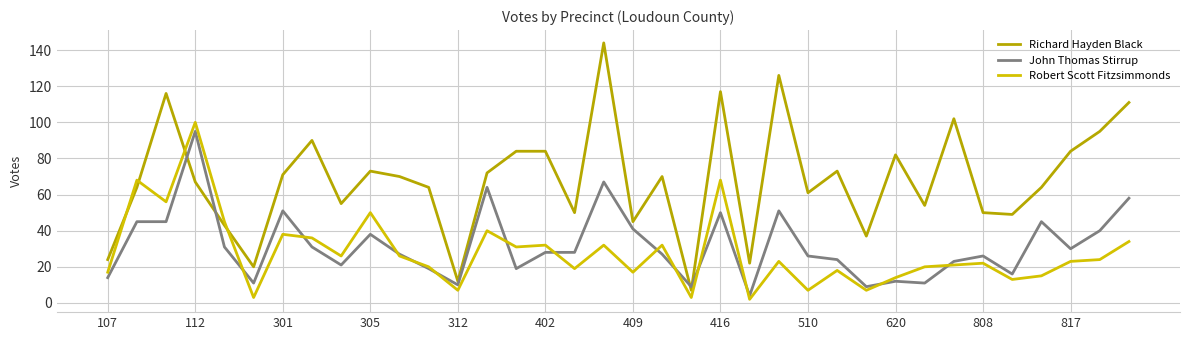

After their last crossing, which series has the higher values: Richard Hayden Black or Robert Scott Fitzsimmonds?

Richard Hayden Black